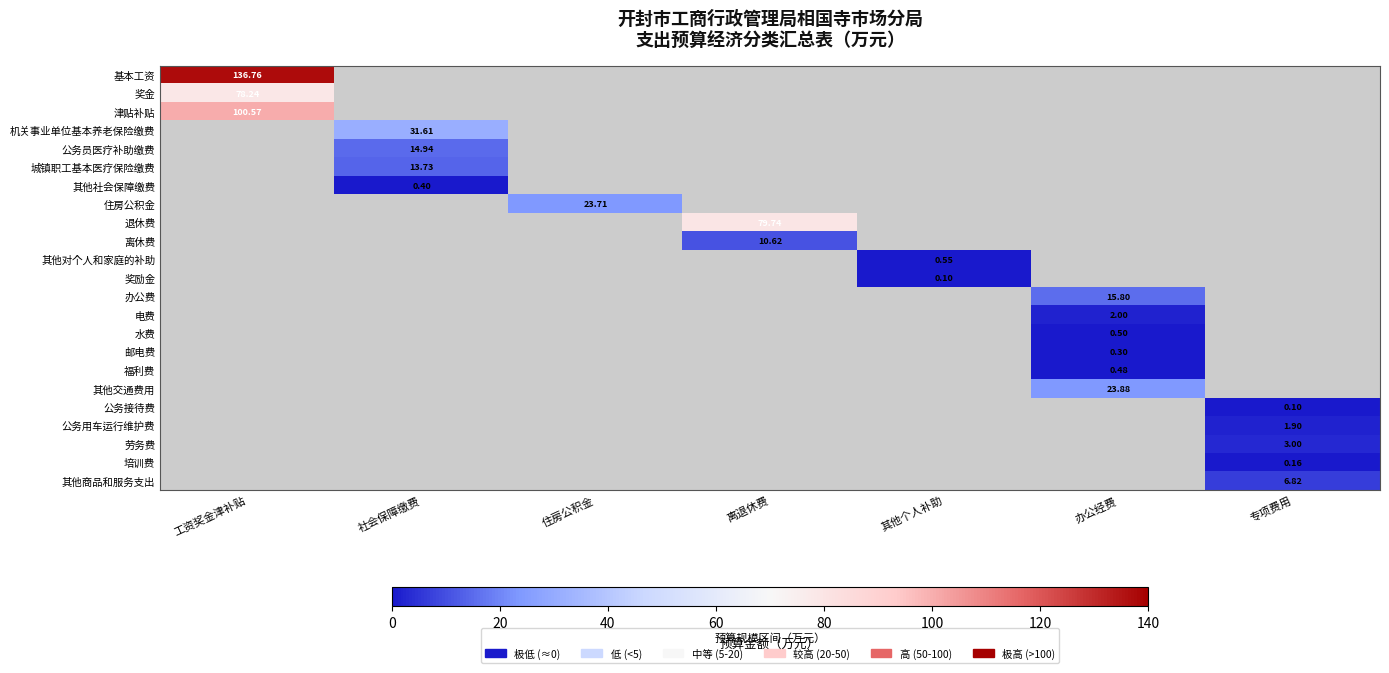

Which series has the widest spread of values?

基本工资